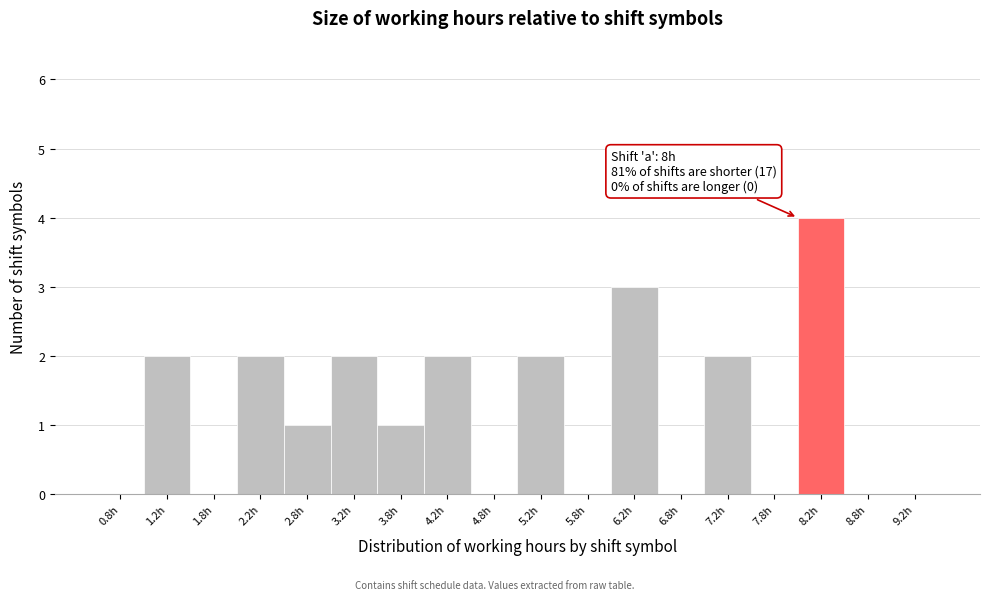

Over which range of the x-axis is the bar tallest?

8.0 to 8.5